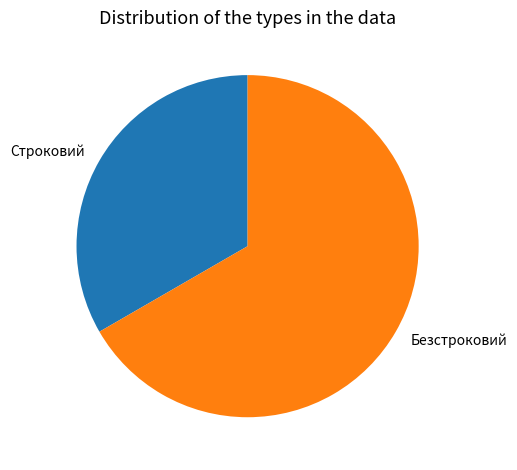

Do Строковий and Безстроковий together represent more than half of the pie?

Yes